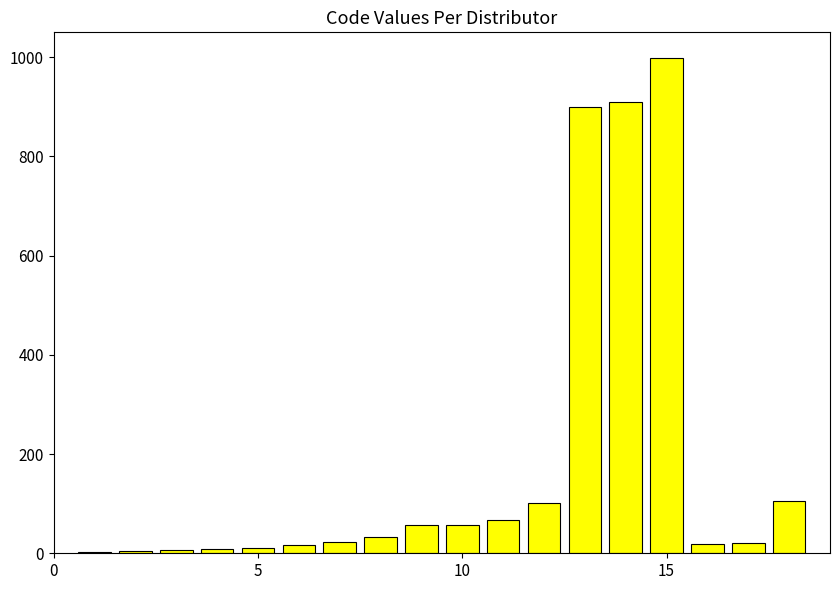

What is the greatest value displayed?

999